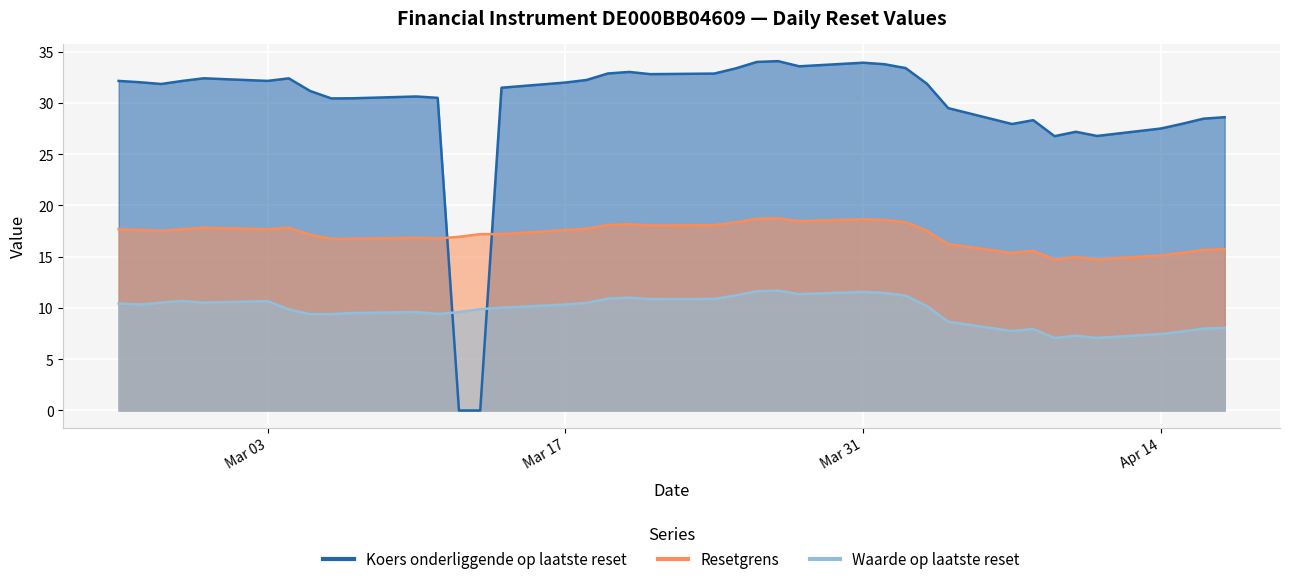

What is the label of the 20th point from the left?

2025-03-21